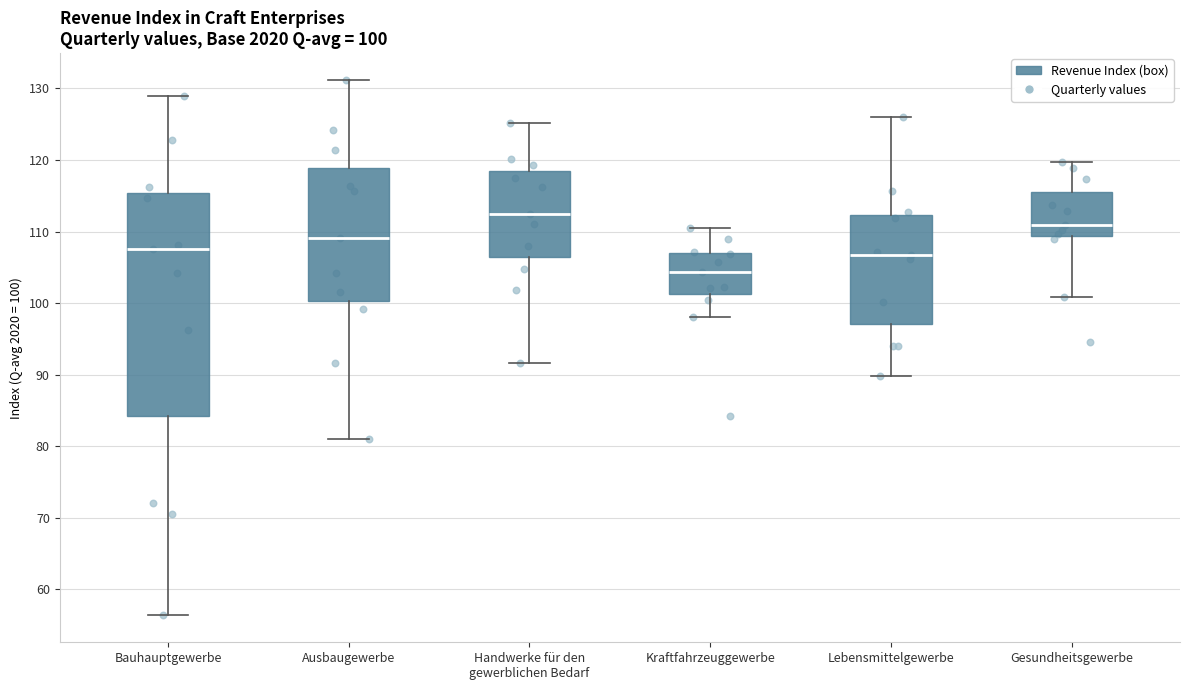

Which box is the tallest, from its lower edge to its upper edge?

Bauhauptgewerbe